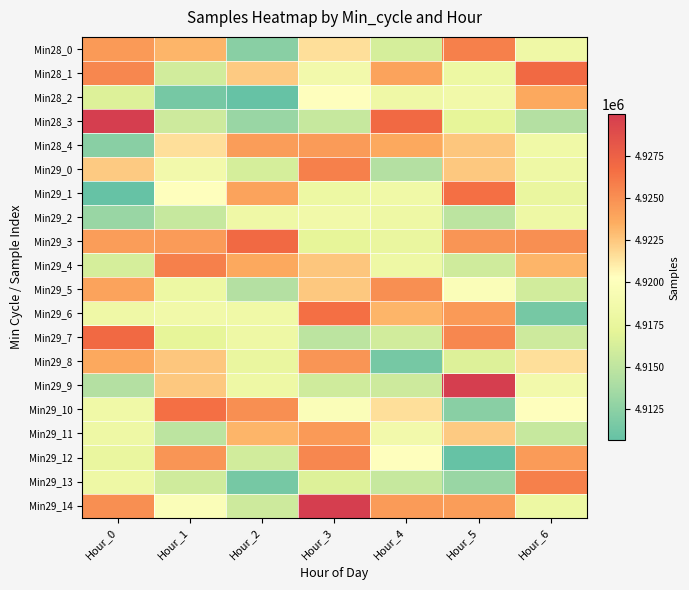

Which series has the largest range (max minus min)?

Min28_3